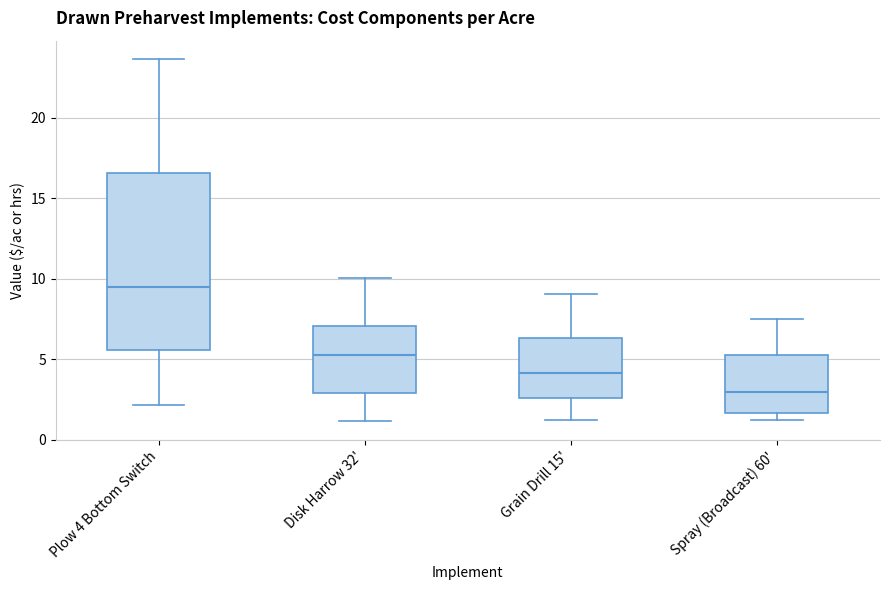

Which box's median line is the lowest?

Spray (Broadcast) 60'